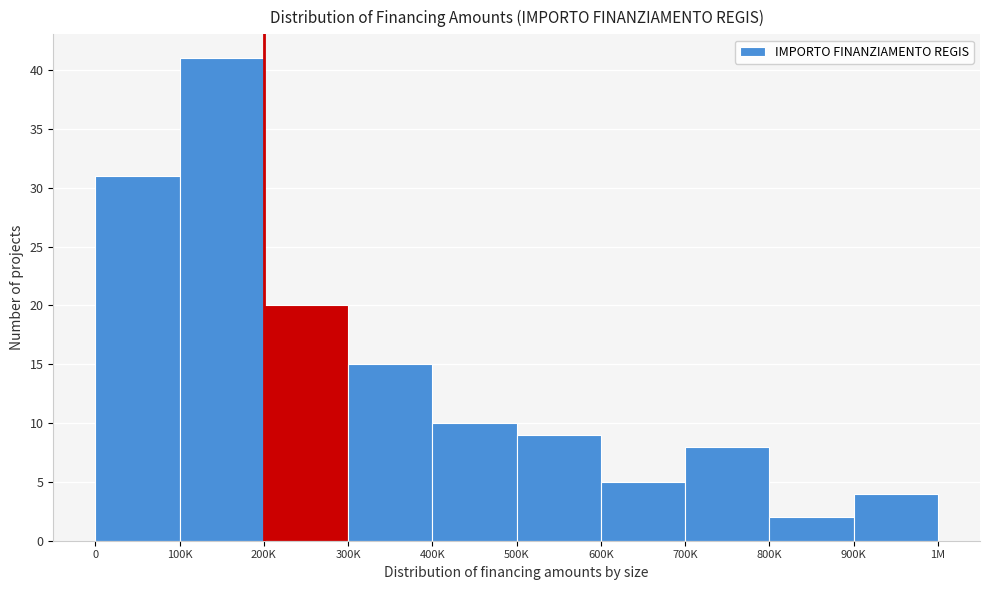

Reading left to right, extract all data points from this chart.

0=31	100K=41	200K=20	300K=15	400K=10	500K=9	600K=5	700K=8	800K=2	900K=4